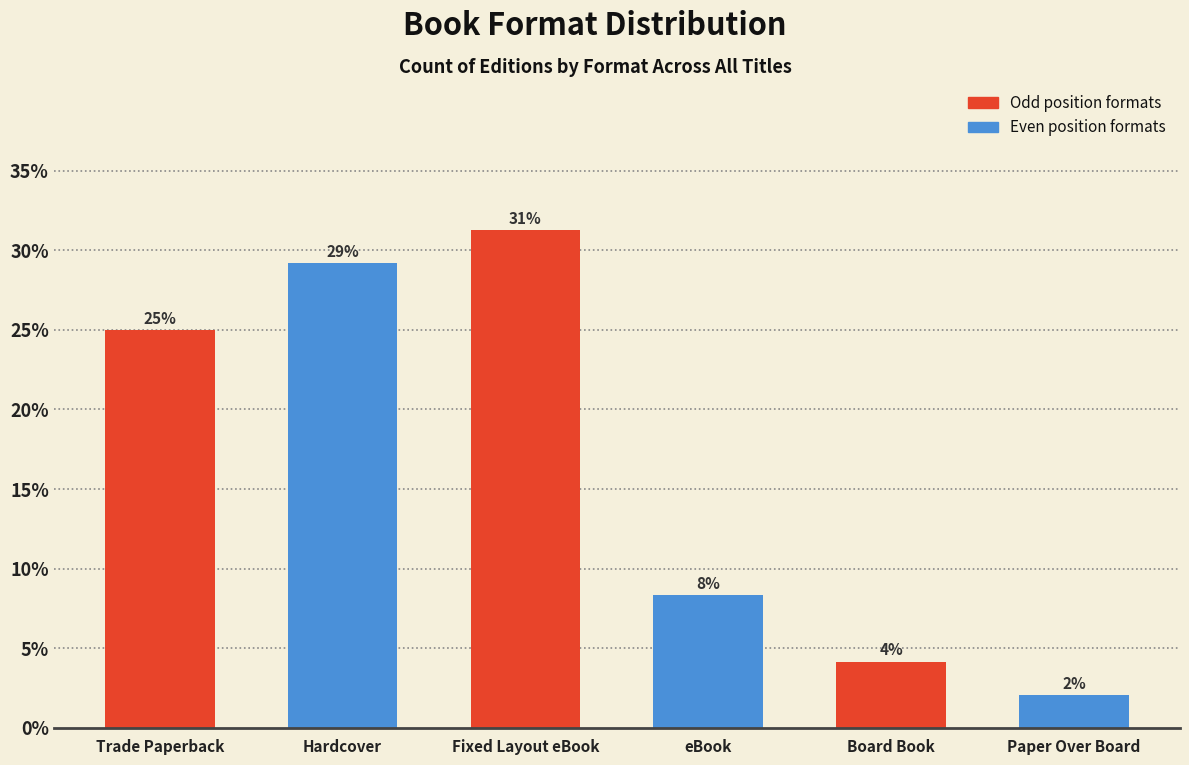

How many bars are there in total?

6